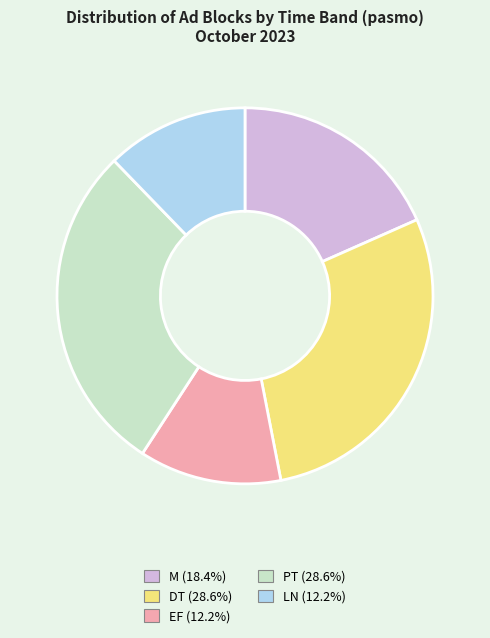

Does any single category account for the majority?

No